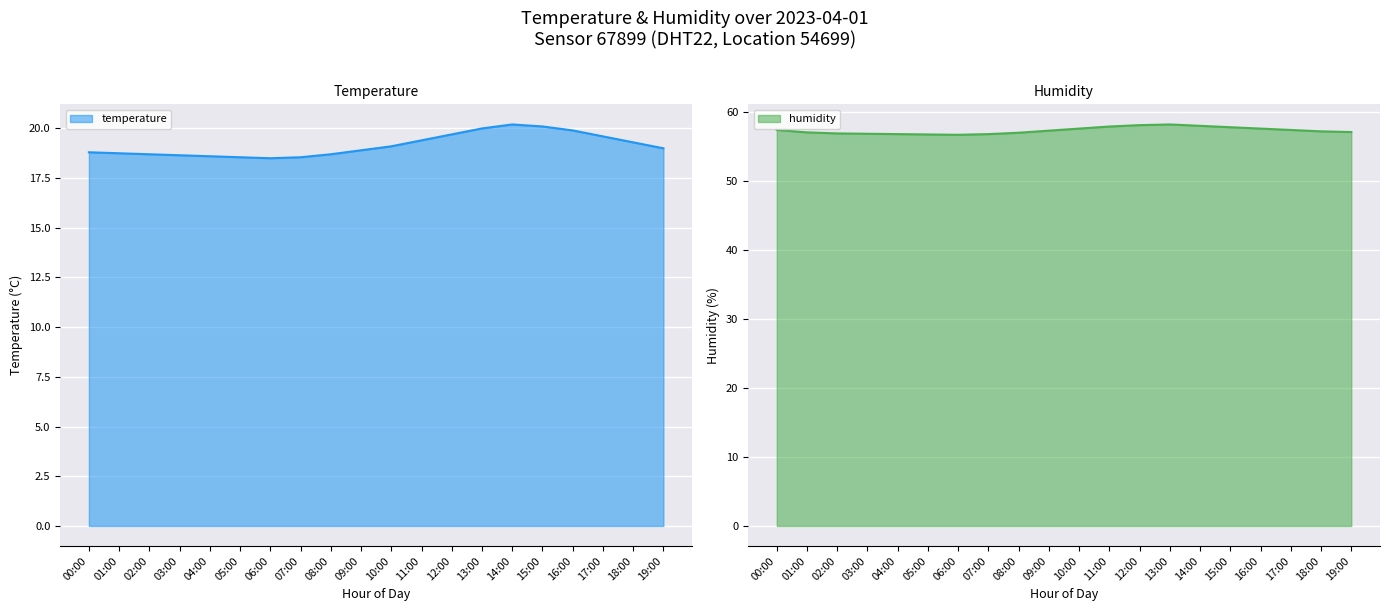

Reading left to right, transcribe all the data shown in this chart.

temperature: 00:00=18.8	01:00=18.8	02:00=18.7	03:00=18.6	04:00=18.6	05:00=18.6	06:00=18.5	07:00=18.6	08:00=18.7	09:00=18.9	10:00=19.1	11:00=19.4	12:00=19.7	13:00=20.0	14:00=20.2	15:00=20.1	16:00=19.9	17:00=19.6	18:00=19.3	19:00=19.0
humidity: 00:00=57.4	01:00=57.0	02:00=56.9	03:00=56.9	04:00=56.8	05:00=56.8	06:00=56.7	07:00=56.8	08:00=57.0	09:00=57.3	10:00=57.6	11:00=57.9	12:00=58.1	13:00=58.2	14:00=58.0	15:00=57.8	16:00=57.6	17:00=57.4	18:00=57.2	19:00=57.1